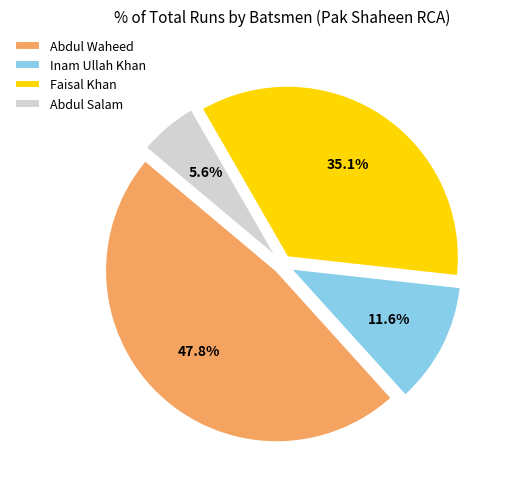

How many segments does this pie chart have?

4